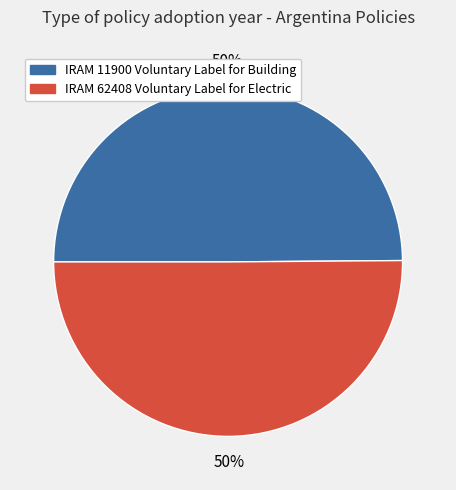

Combined, do IRAM 11900 Voluntary Label for Building and IRAM 62408 Voluntary Label for Electric account for over 50%?

Yes